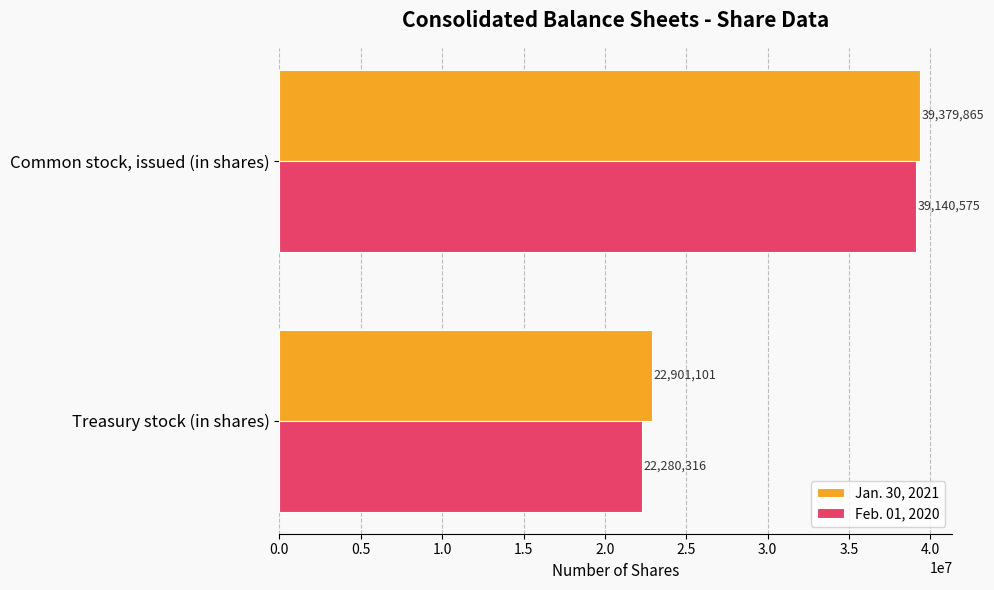

Is it true that Jan. 30, 2021 equals 39379865 at Common stock, issued (in shares)?

True